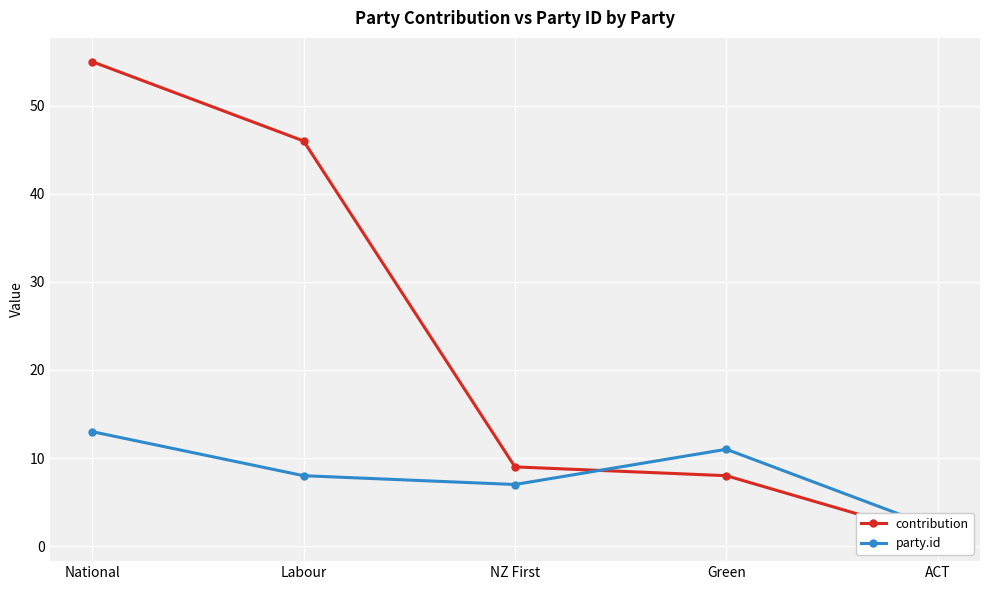

The value of party.id at Green is 11. True or false?

True